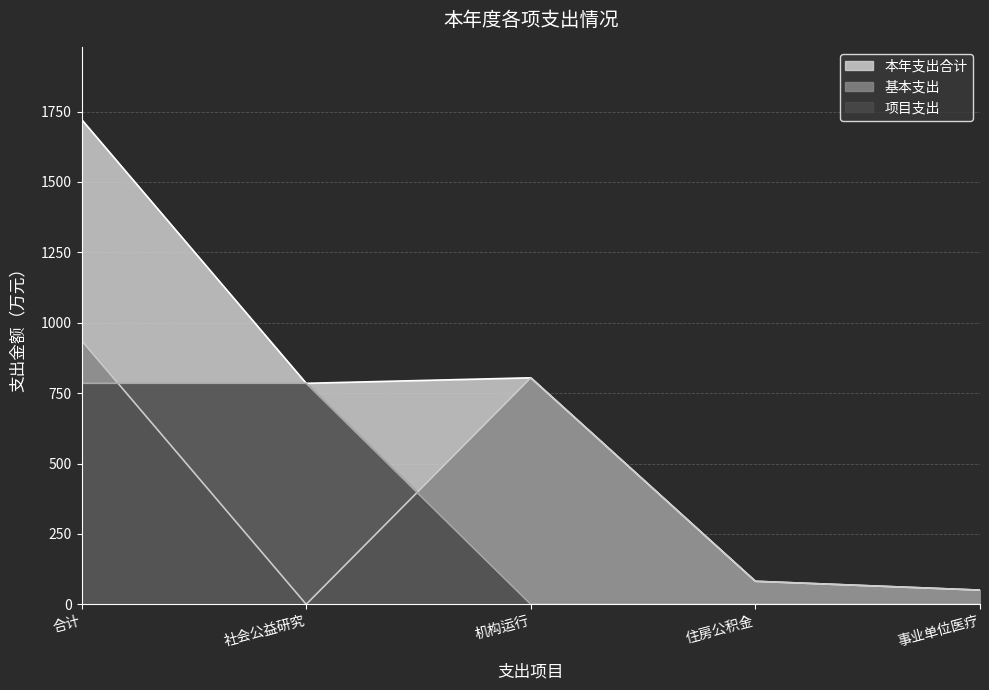

True or false: 基本支出 has a value of 81.8 at 住房公积金.

True